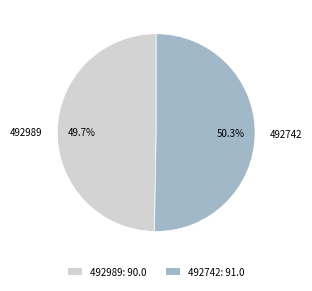

To the nearest percent, what portion does 492989 represent?

50%